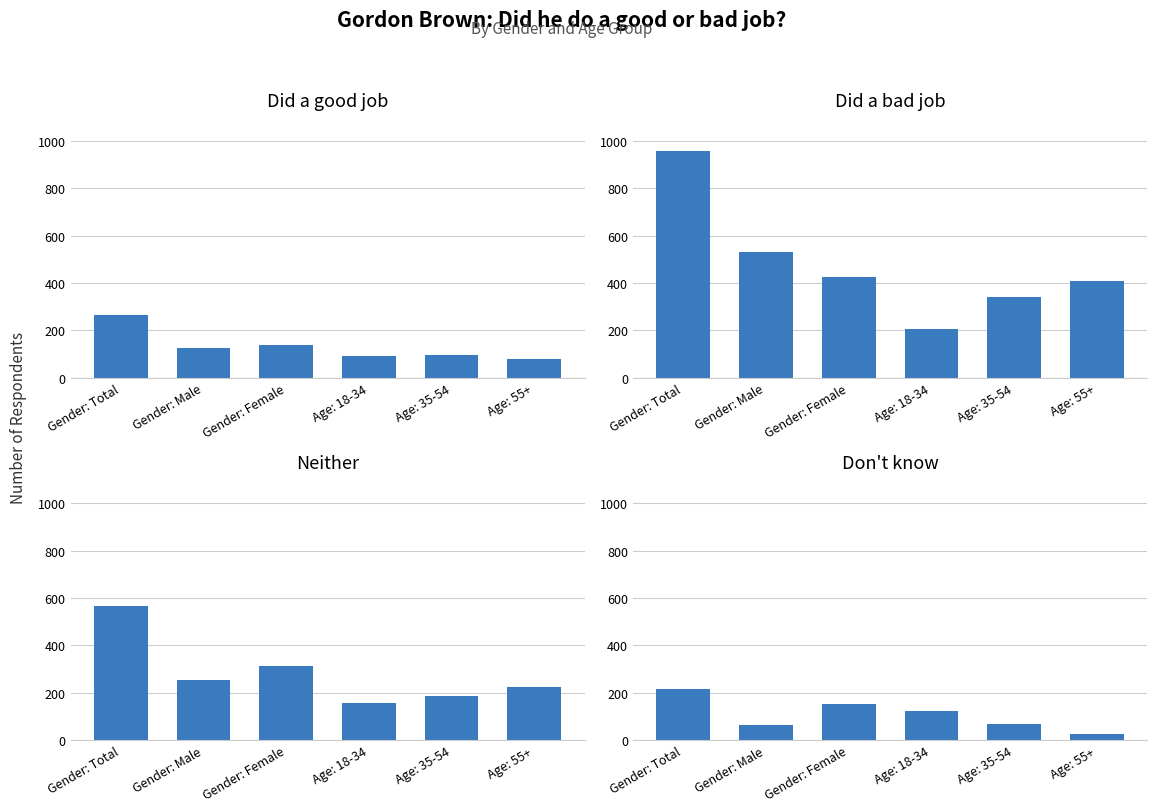

At which category is the sum across all series the highest?

Gender: Total